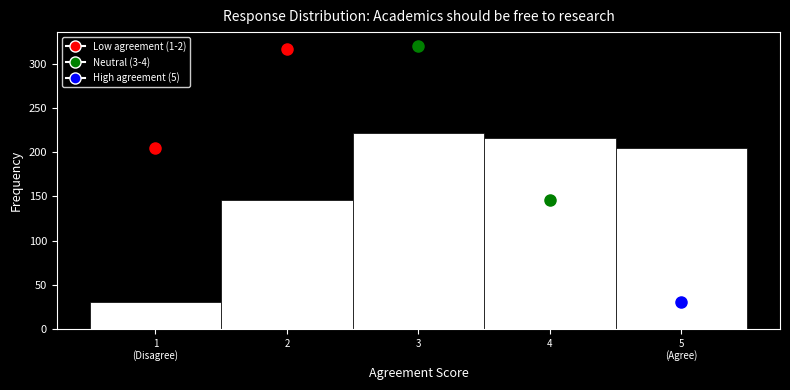

Reading left to right, extract all data points from this chart.

31	146	222	216	205